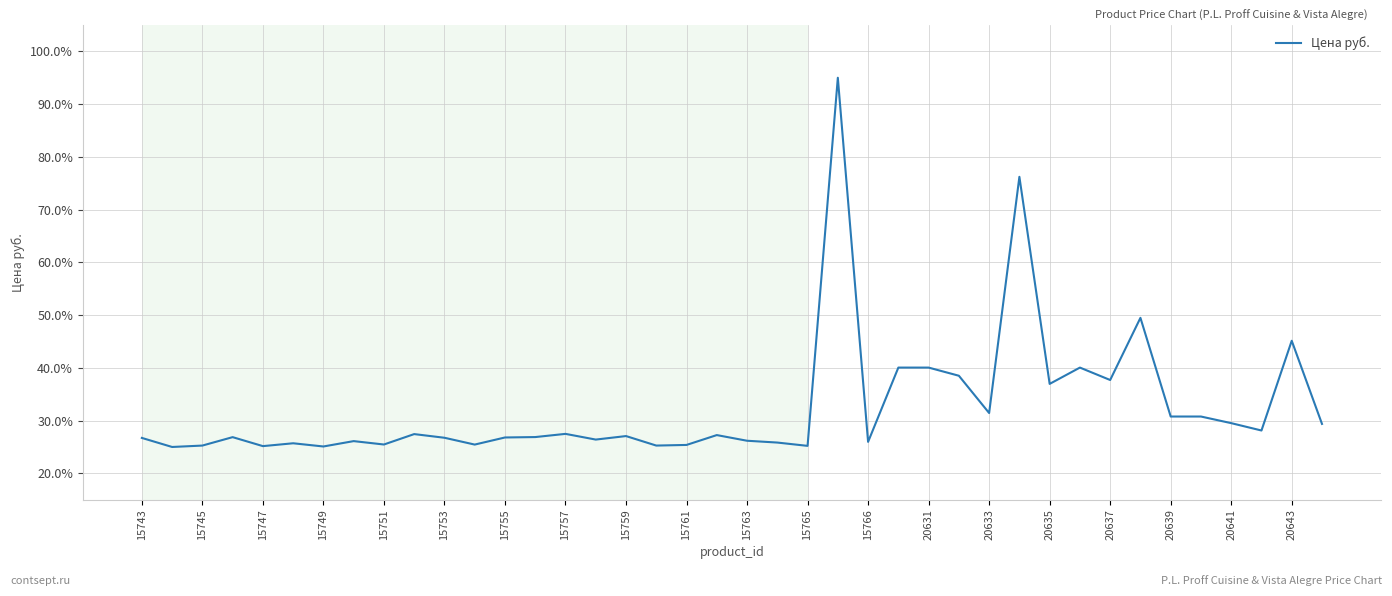

What is the smallest value displayed?

25.0